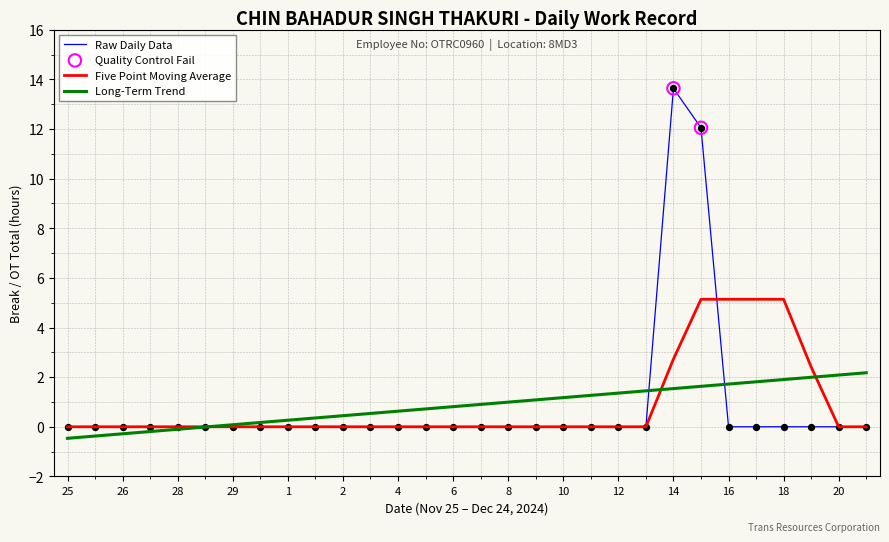

What is the minimum value shown in the chart?

-0.5